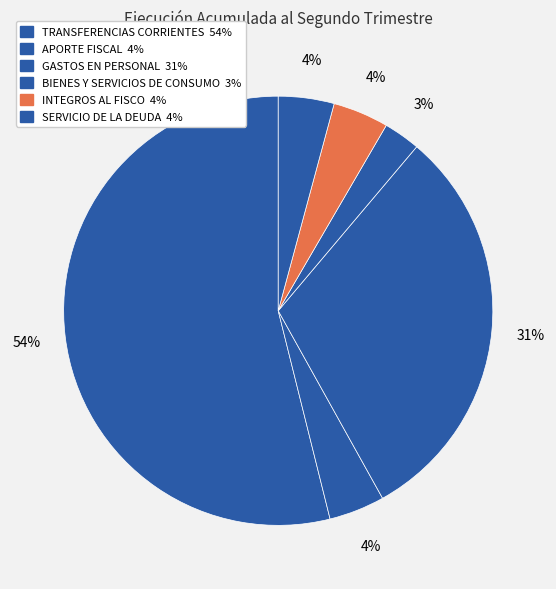

Is there any slice that represents more than half of the pie?

Yes